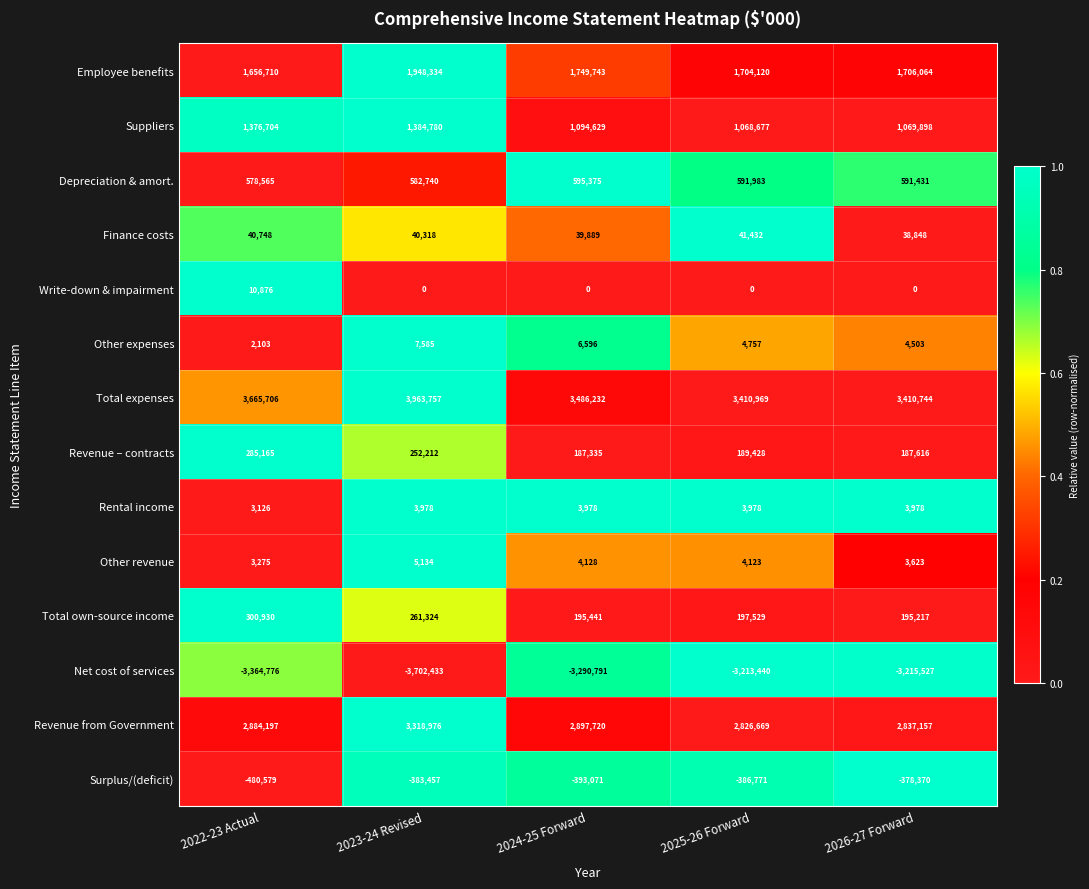

Which label corresponds to the largest value in the chart?

2023-24 Revised